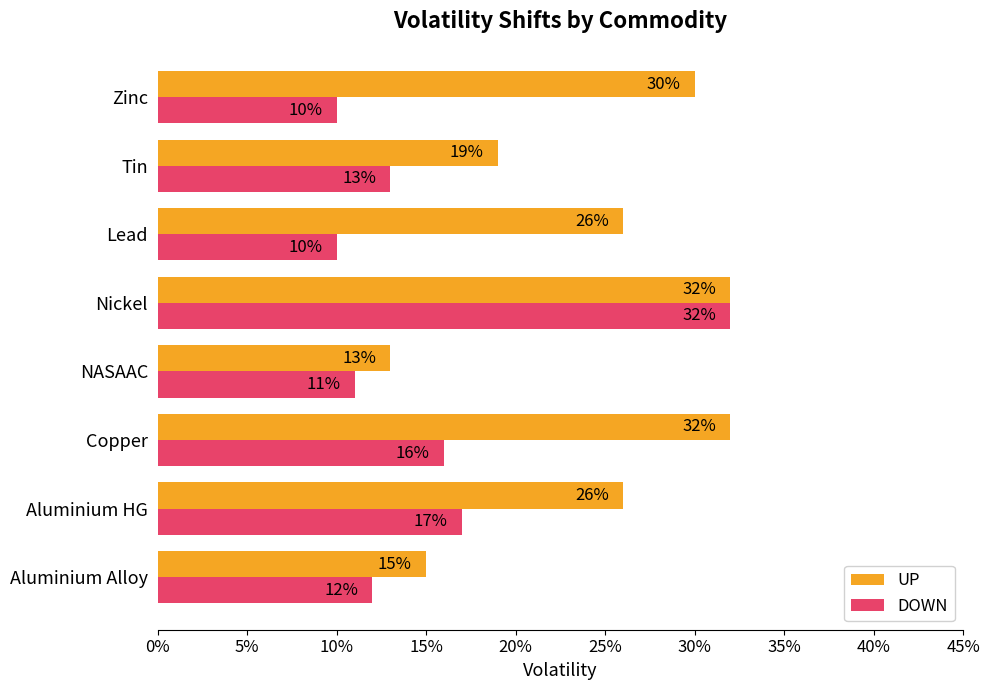

Which series has the largest range (max minus min)?

DOWN